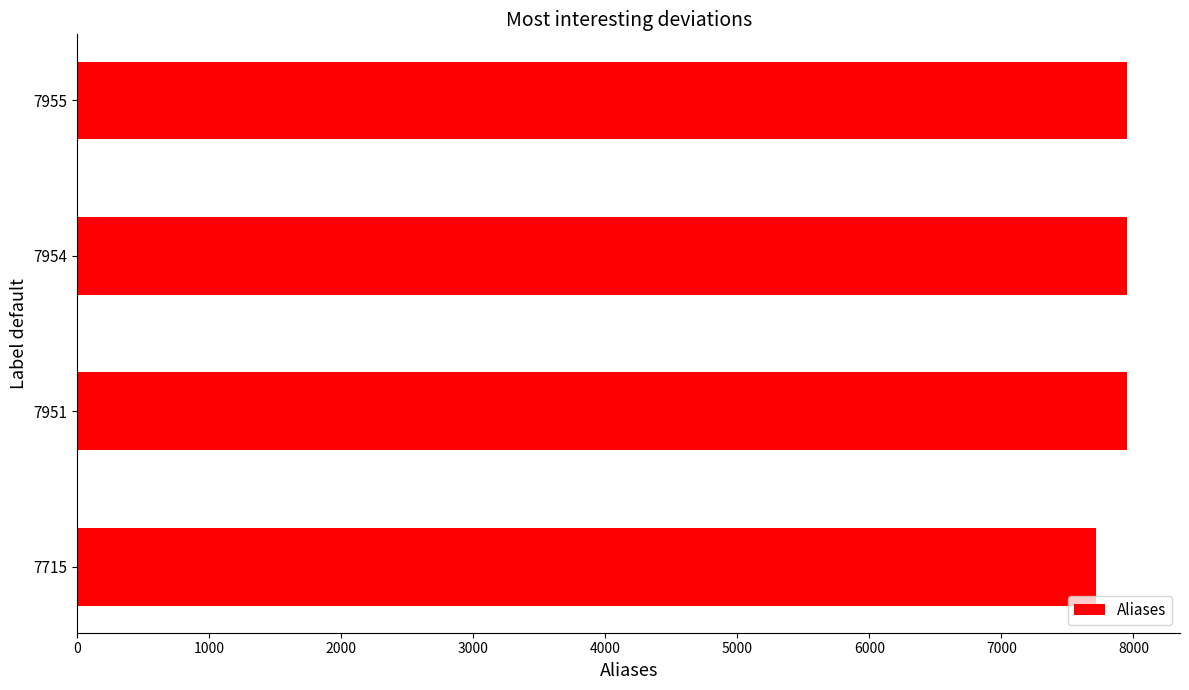

What is the difference between the maximum and minimum values?

240